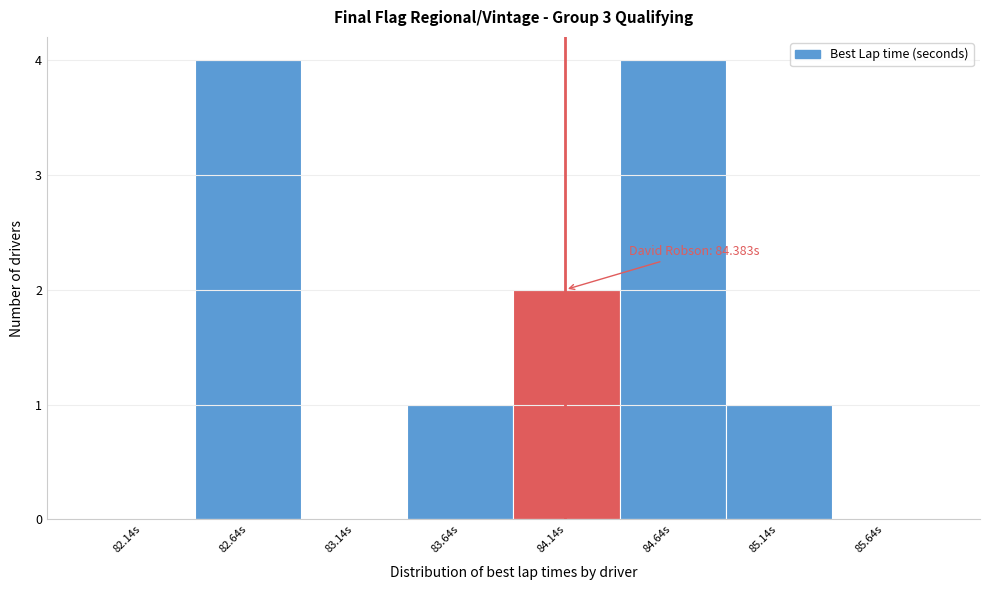

Reading left to right, transcribe all the data shown in this chart.

82.14s=0	82.64s=4	83.14s=0	83.64s=1	84.14s=2	84.64s=4	85.14s=1	85.64s=0